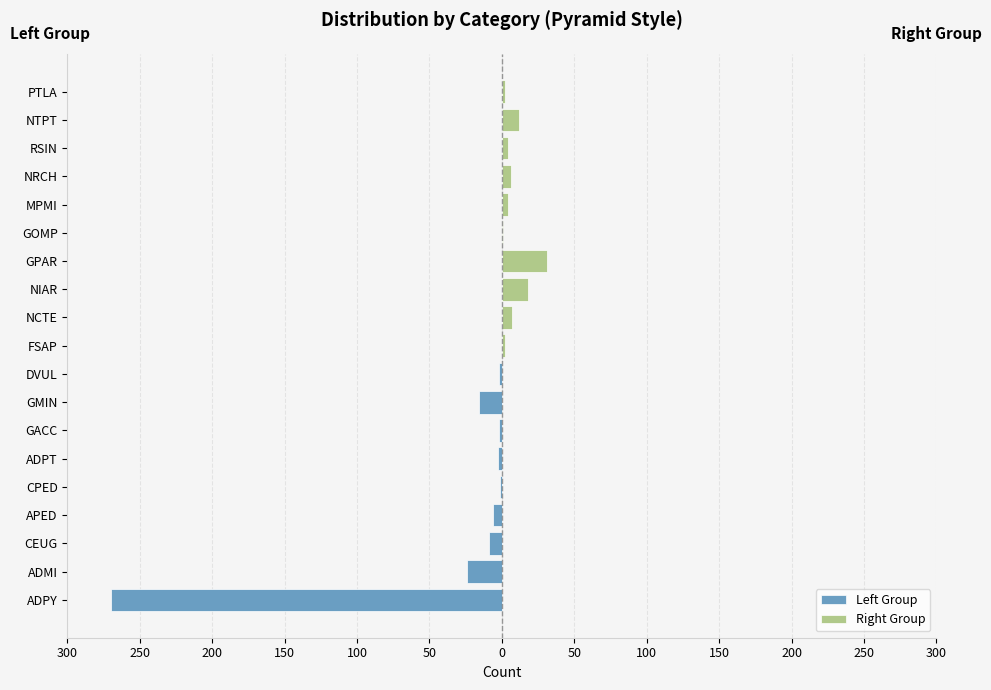

Is it true that the value at NCTE is 7?

True